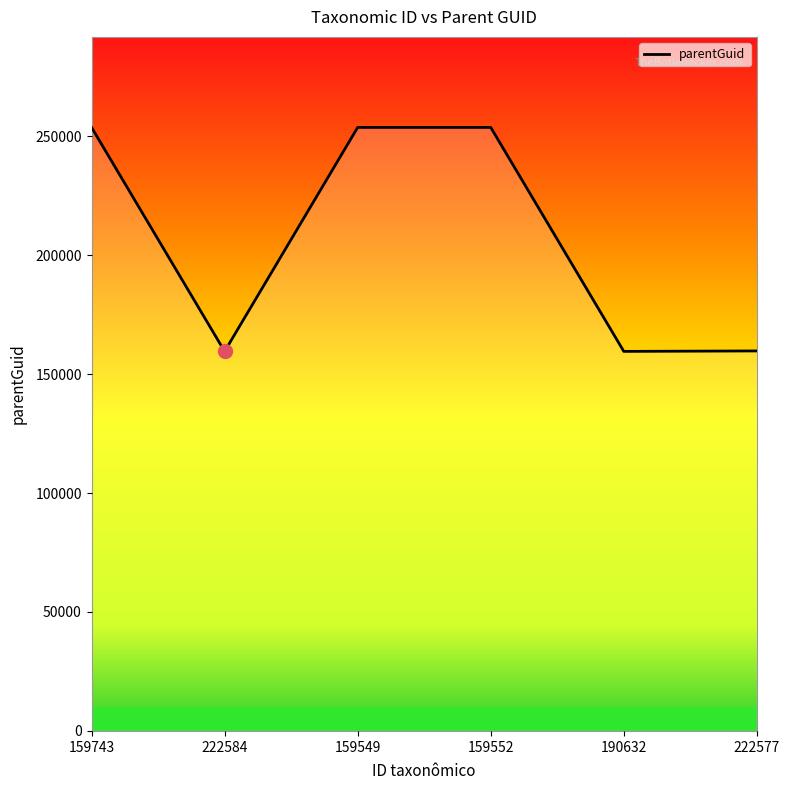

What is the difference between the maximum and second lowest values?

94148